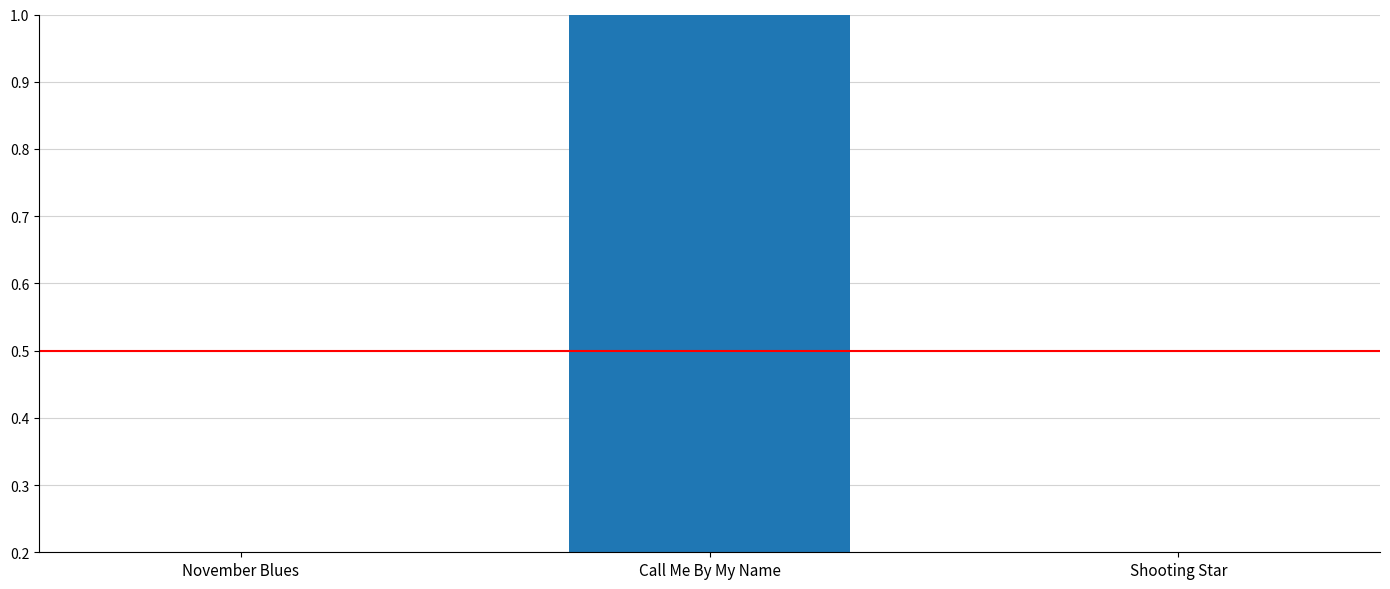

What is the value of the 1st bar from the left?

0.1